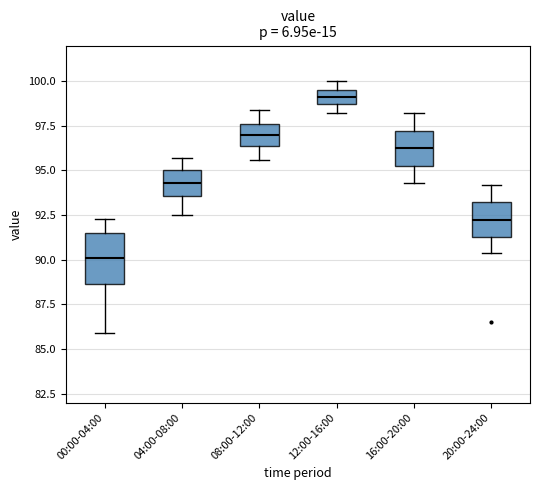

Which box is the tallest, from its lower edge to its upper edge?

00:00-04:00